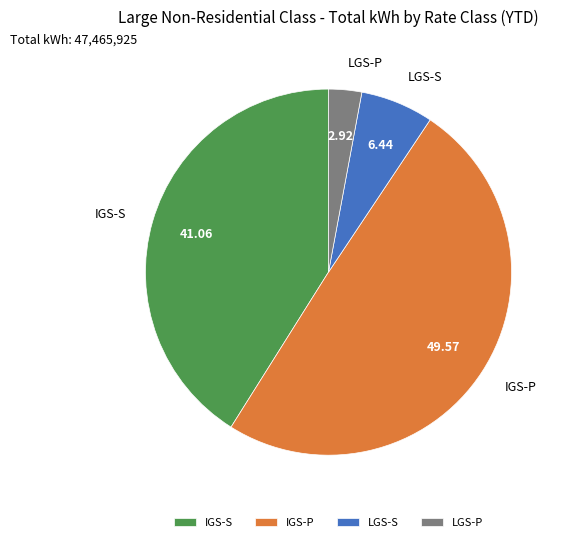

Which slice is the largest?

IGS-P